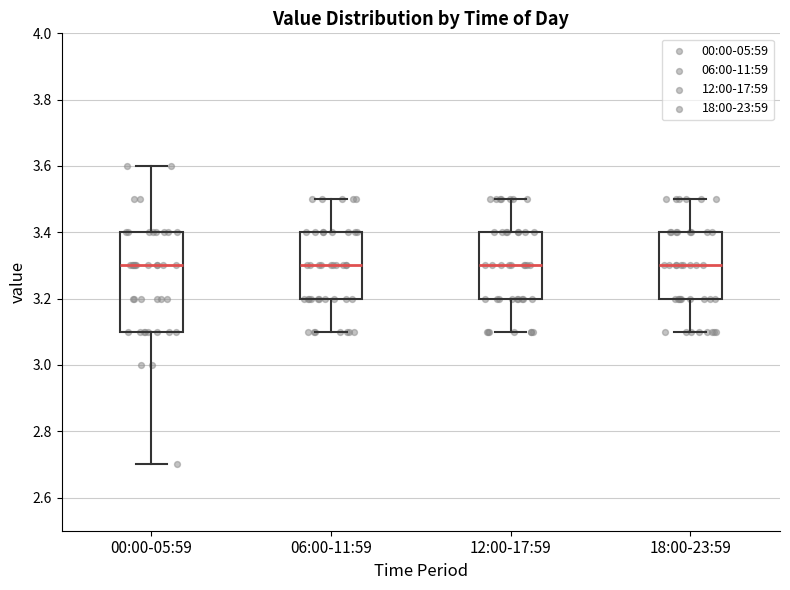

Comparing the boxes themselves (not the whiskers), which one is the tallest?

00:00-05:59